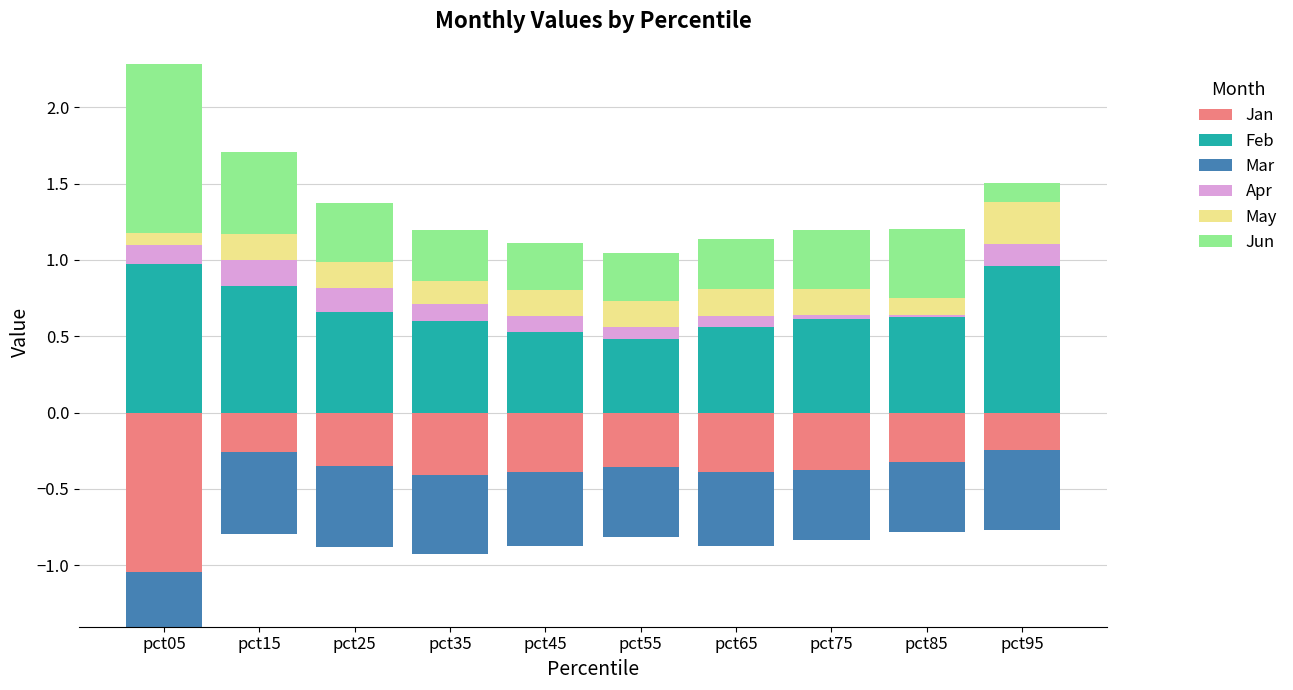

What is the difference between the second highest and second lowest values in the Feb series?

0.4